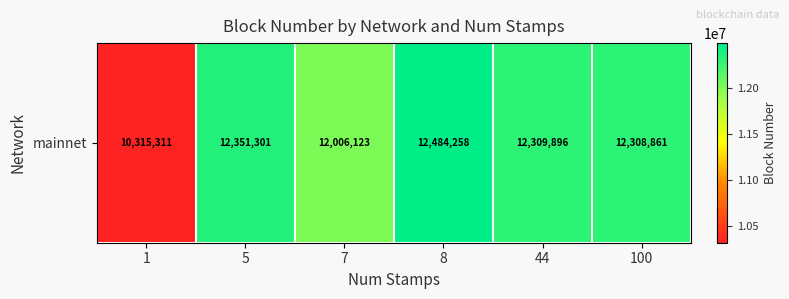

True or false: the data shows 17809960 at 1.

False